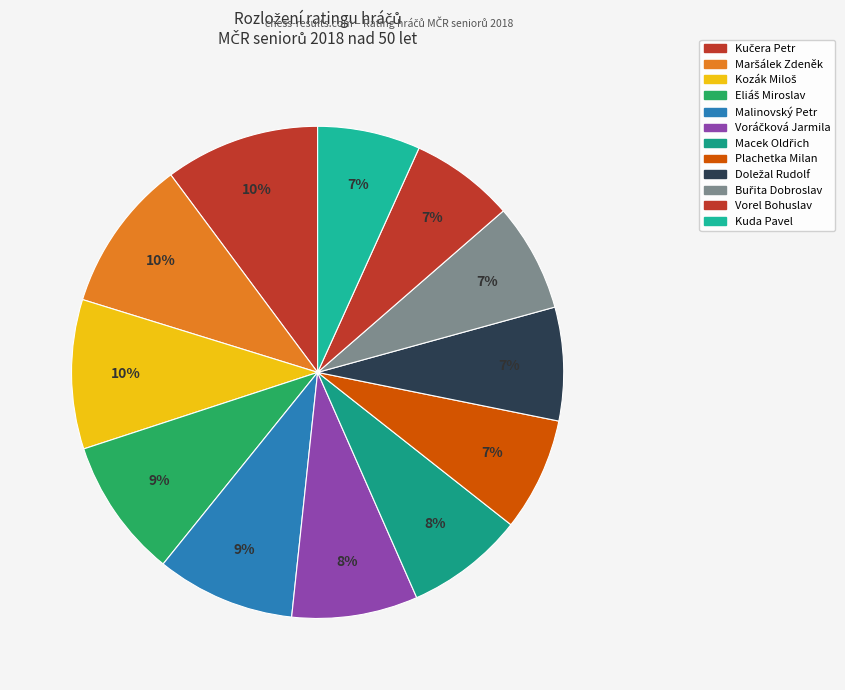

Combined, do Macek Oldřich and Buřita Dobroslav account for over 50%?

No